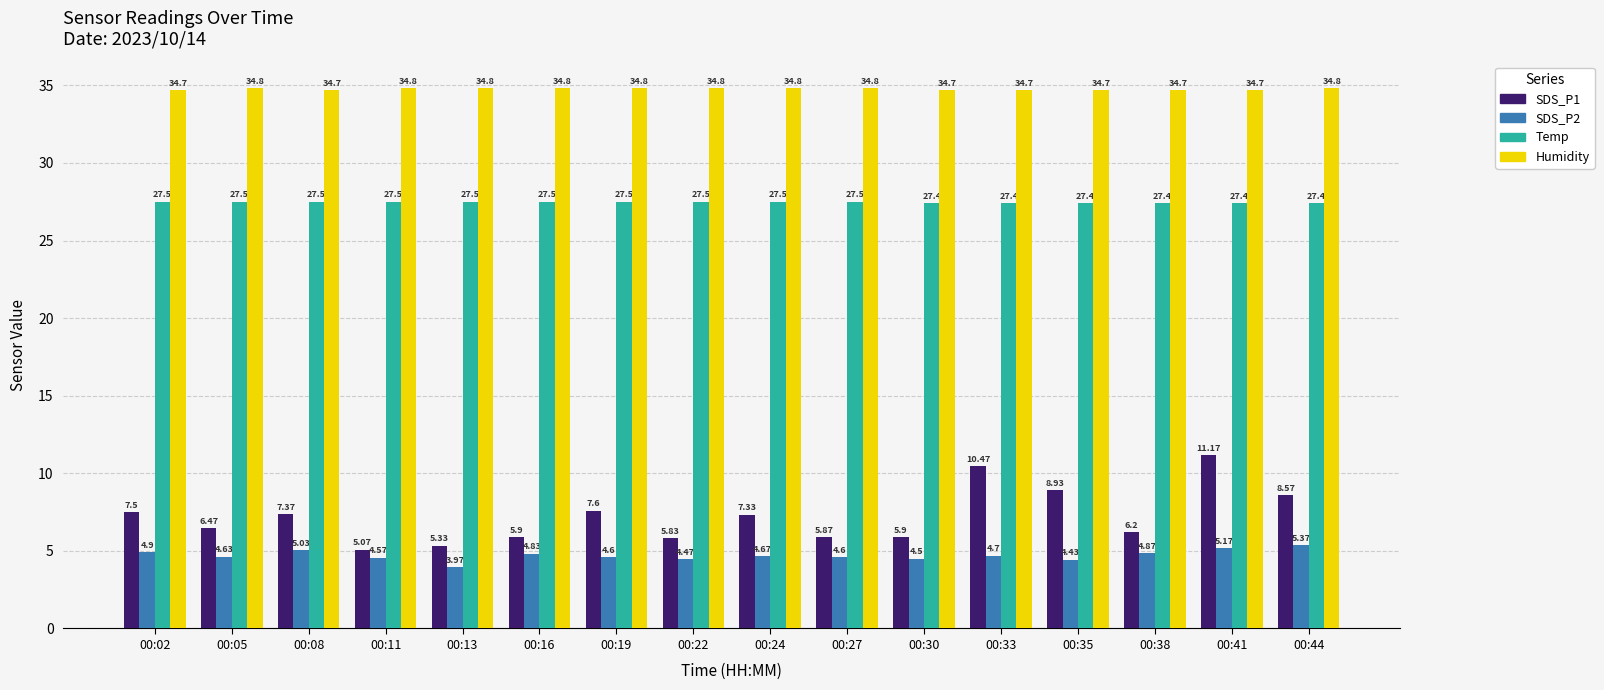

Rank the series by their maximum value, from highest to lowest.

Humidity, Temp, SDS_P1, SDS_P2